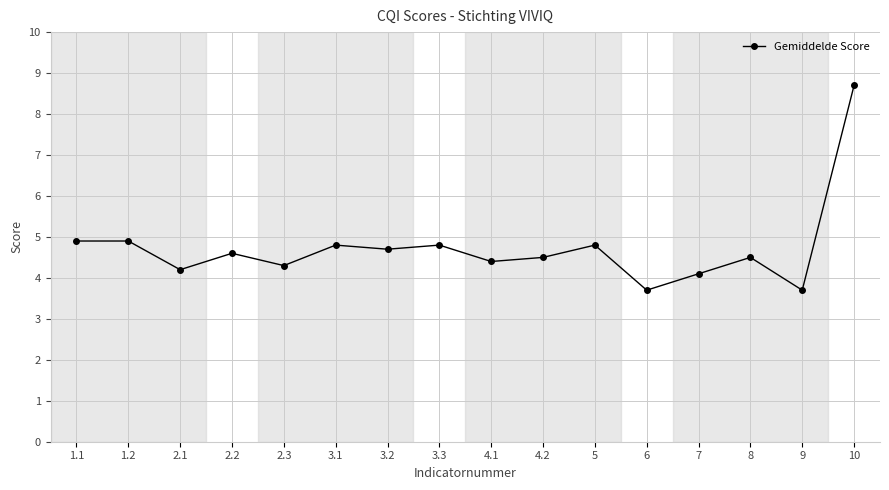

What value does the data have at 3.2?

4.7